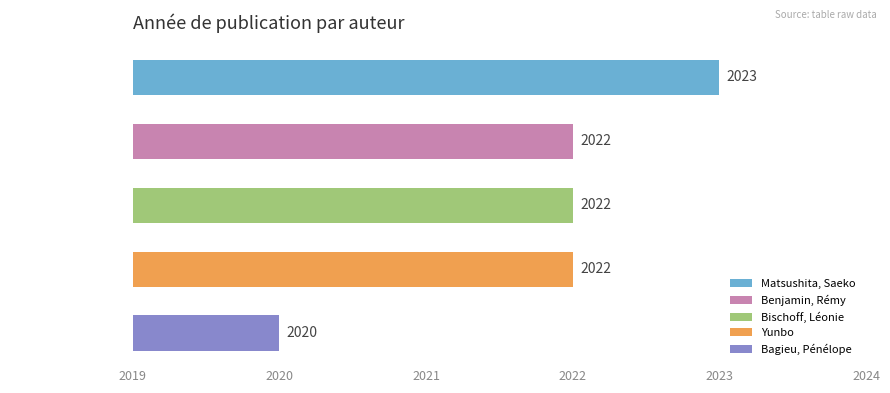

What is the label of the 1st bar from the left?

Matsushita, Saeko